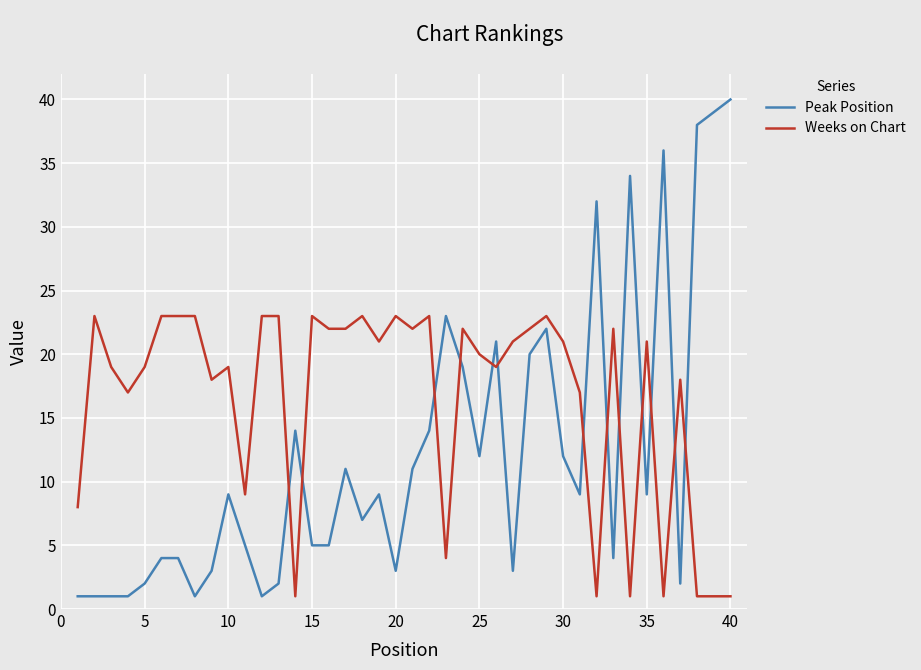

List the series in order of their overall mean, lowest first.

Peak Position, Weeks on Chart